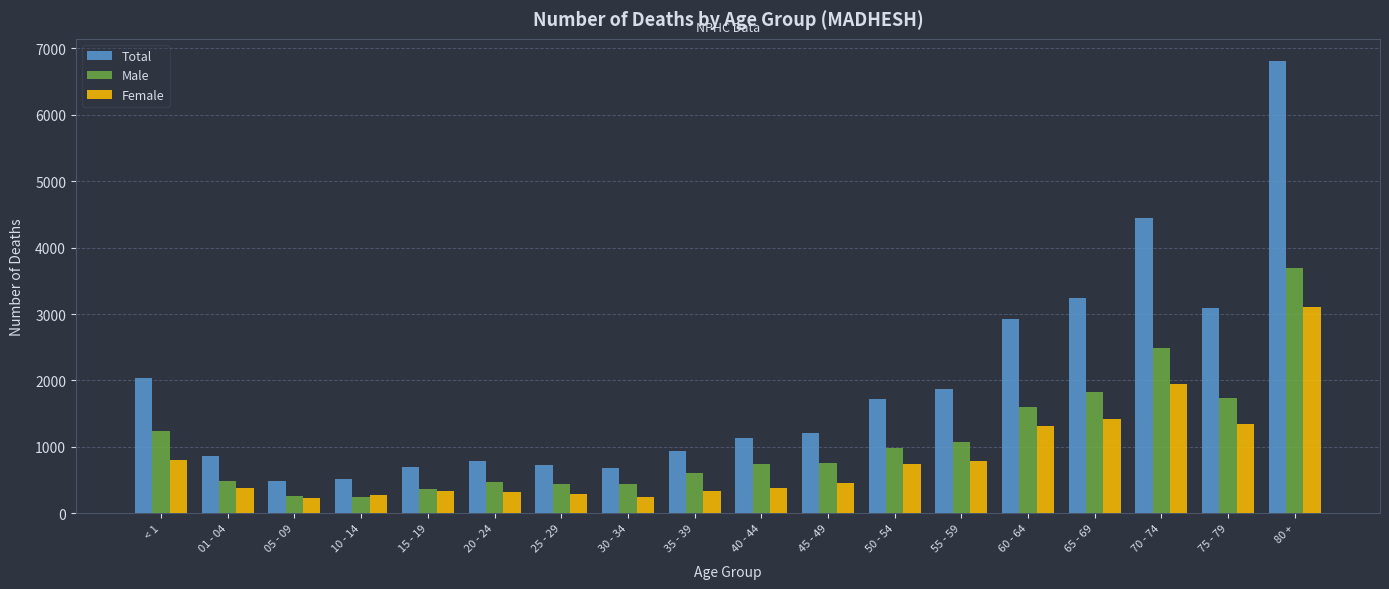

The value of Total at 45 - 49 is 1213. True or false?

True